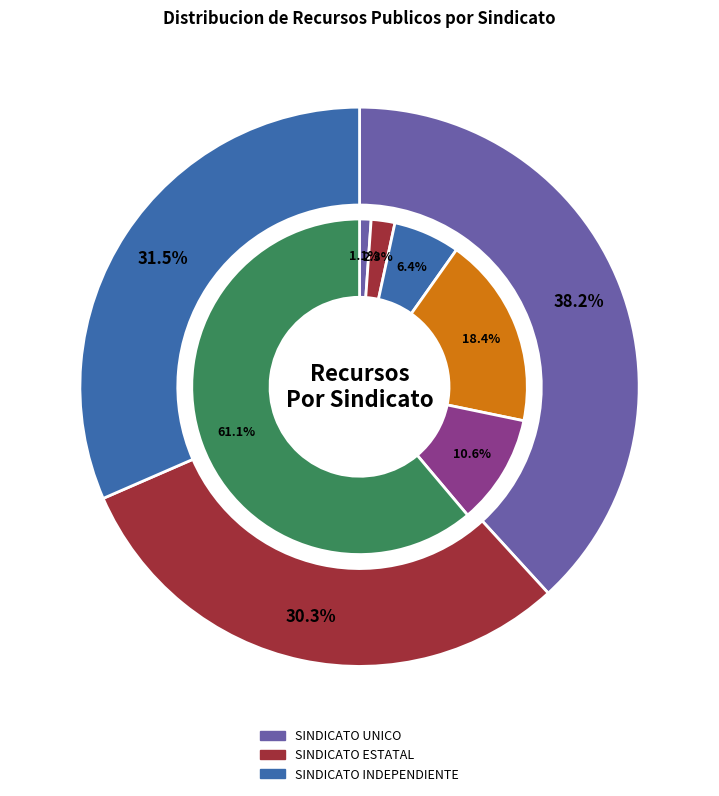

The APOYO PARA TRANSPORTE slice represents 1% of the pie. True or false?

True